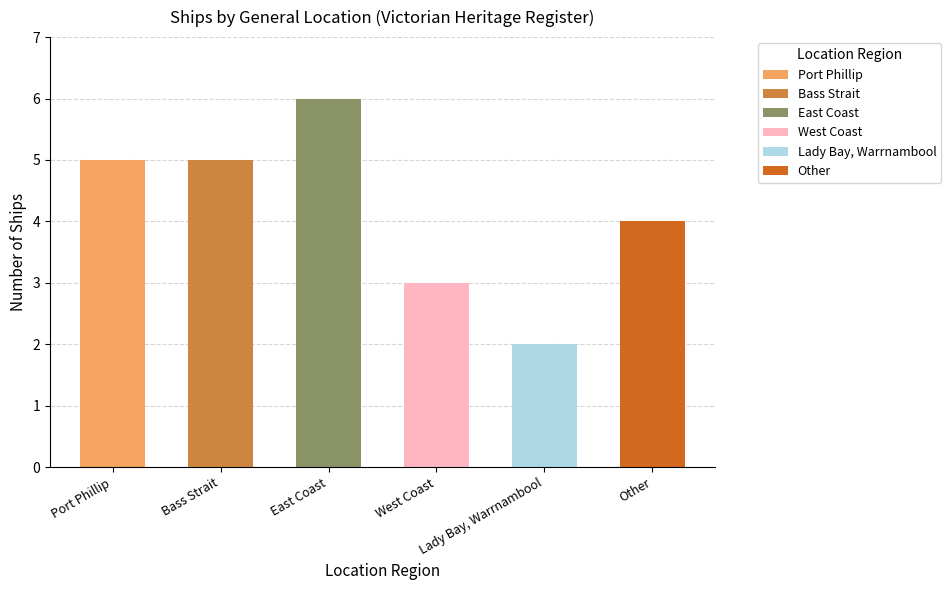

What is the label of the 2nd bar from the left?

Bass Strait